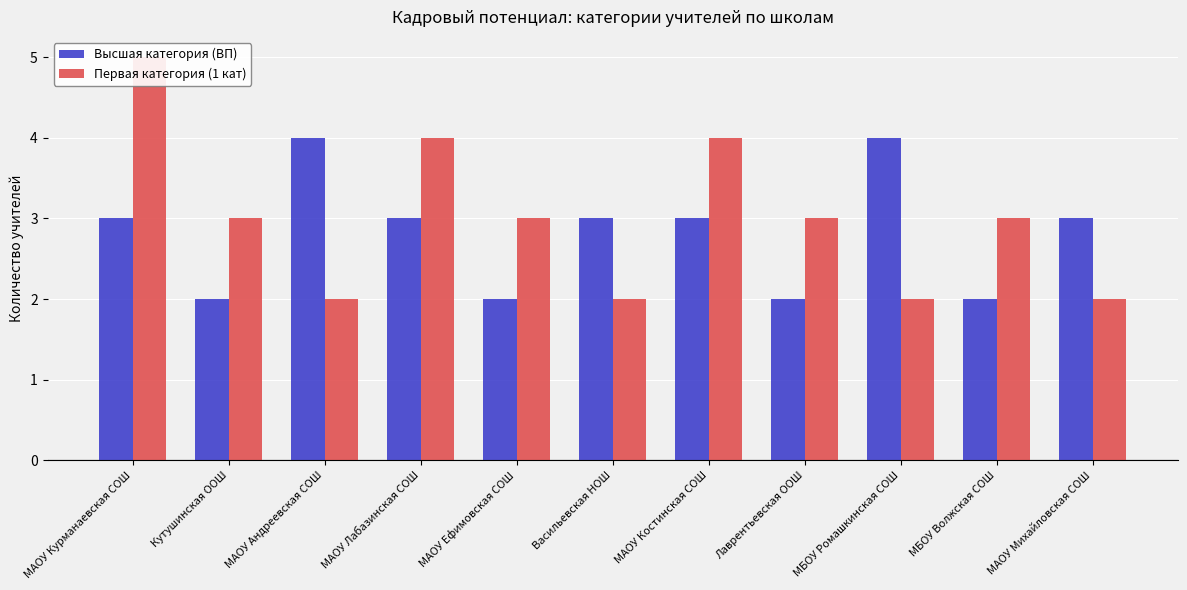

Which series has the widest spread of values?

Первая категория (1 кат)